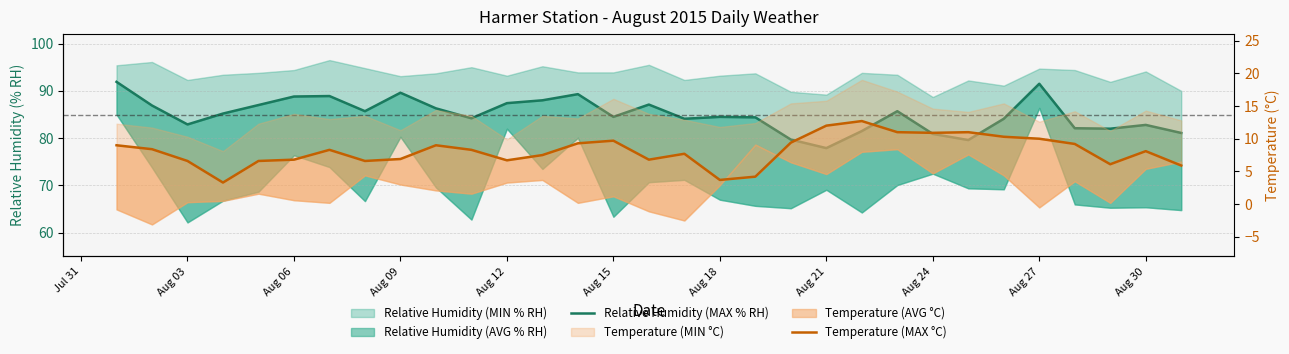

The Relative Humidity (MAX % RH) series shows 44.3 at Aug 03. True or false?

False